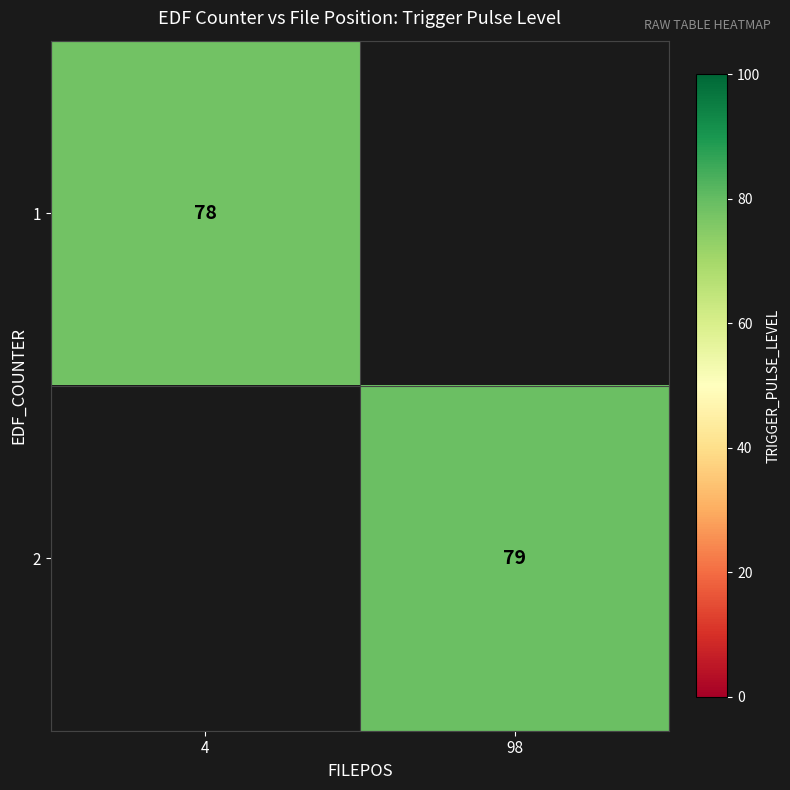

How many categories are shown in the chart?

2